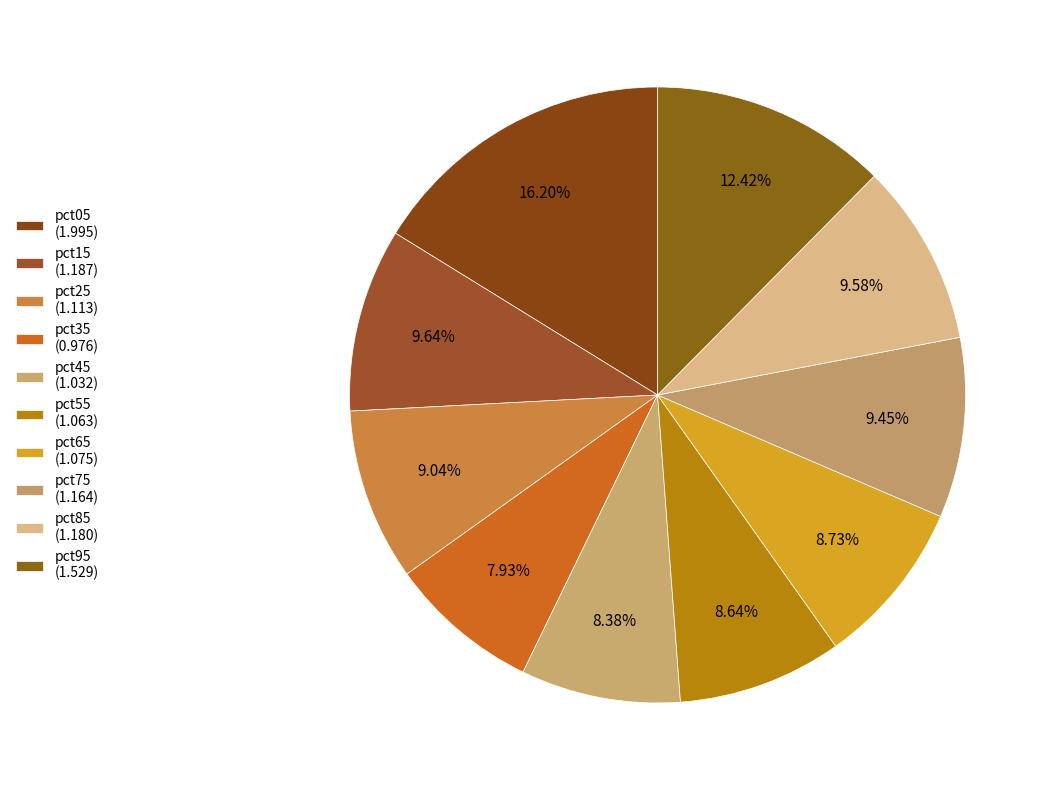

Is it true that pct25 is 9% of the pie?

True